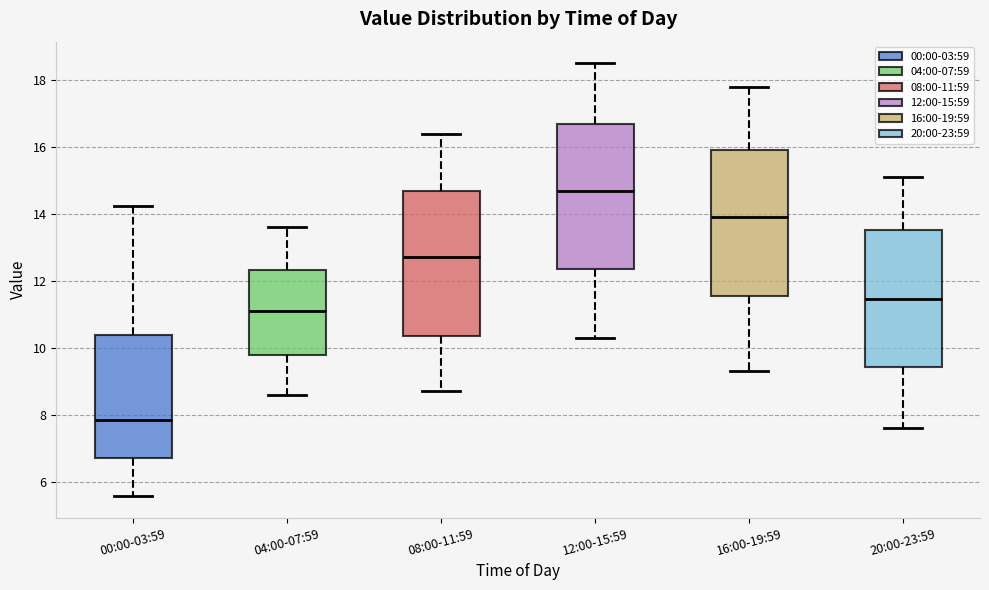

Which box's median line is the lowest?

00:00-03:59